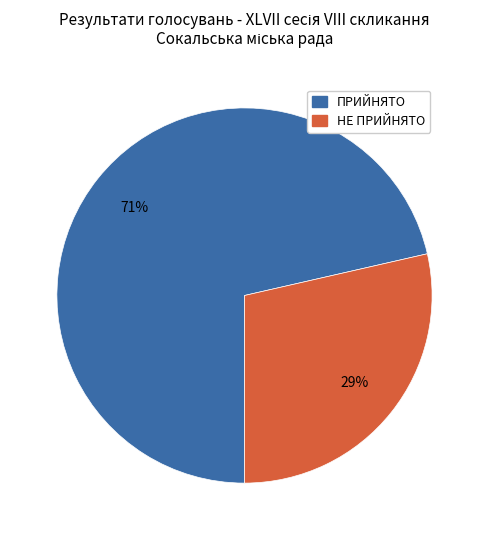

To the nearest percent, what is the average slice percentage?

50%